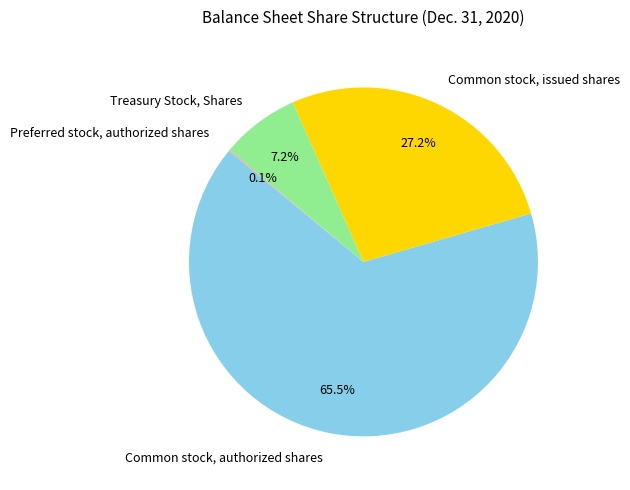

Approximately how many times larger is the value at Common stock, authorized shares compared to Common stock, issued shares?

2.4